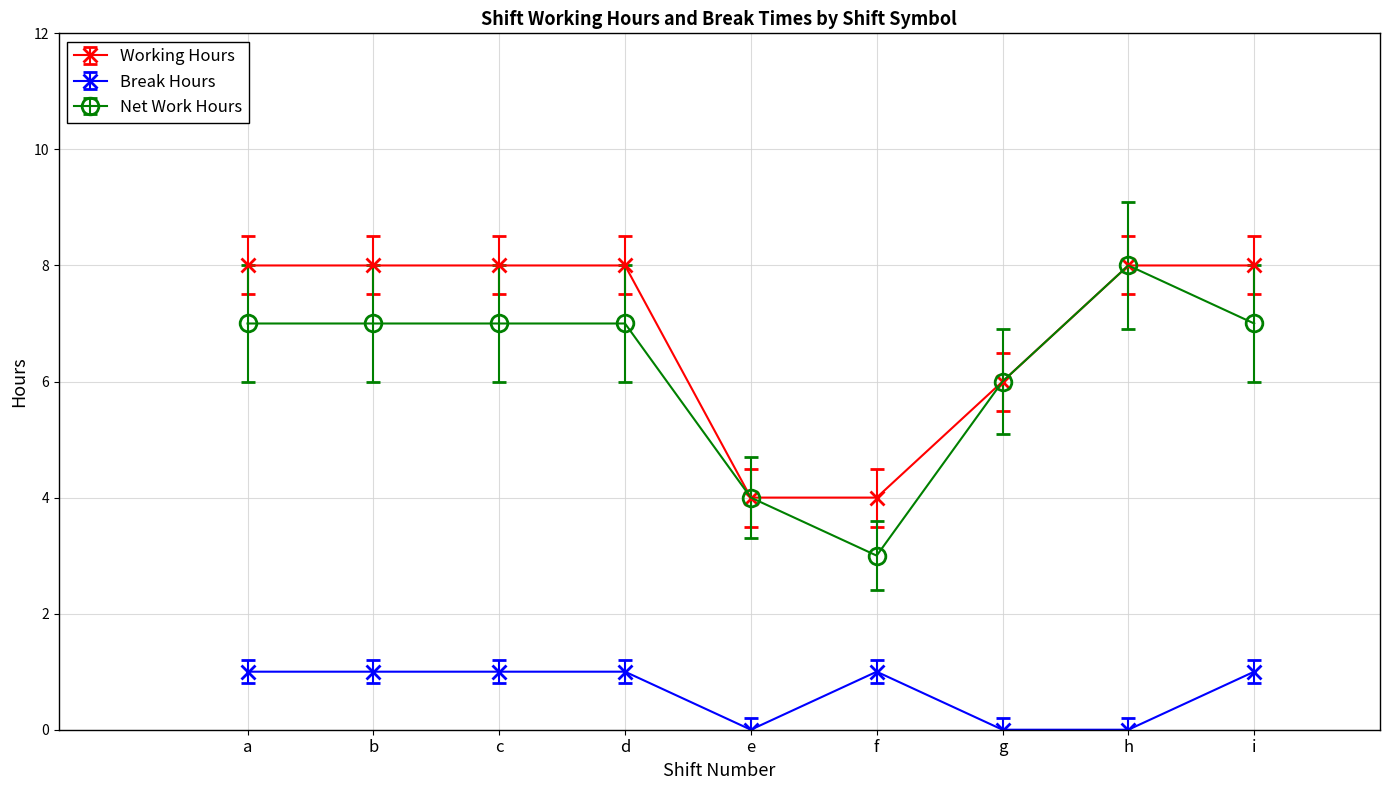

Reading left to right, list all the values displayed in this chart.

Working Hours: 8.0	8.0	8.0	8.0	4.0	4.0	6.0	8.0	8.0
Break Hours: 1.0	1.0	1.0	1.0	0.0	1.0	0.0	0.0	1.0
Net Work Hours: 7.0	7.0	7.0	7.0	4.0	3.0	6.0	8.0	7.0